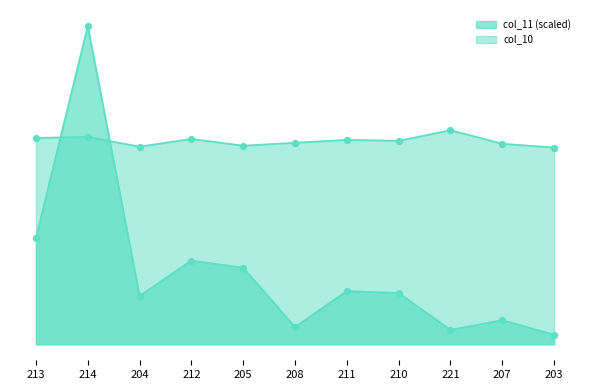

At how many categories does at least one series exceed 64?

11